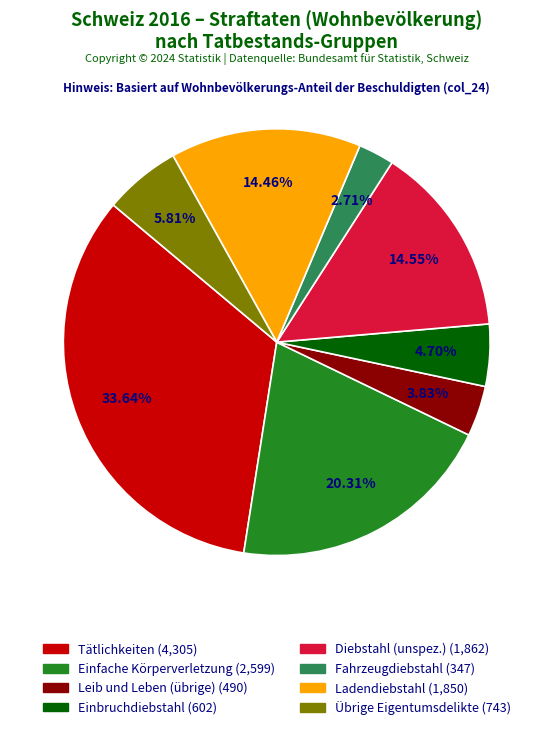

Does any single category account for the majority?

No